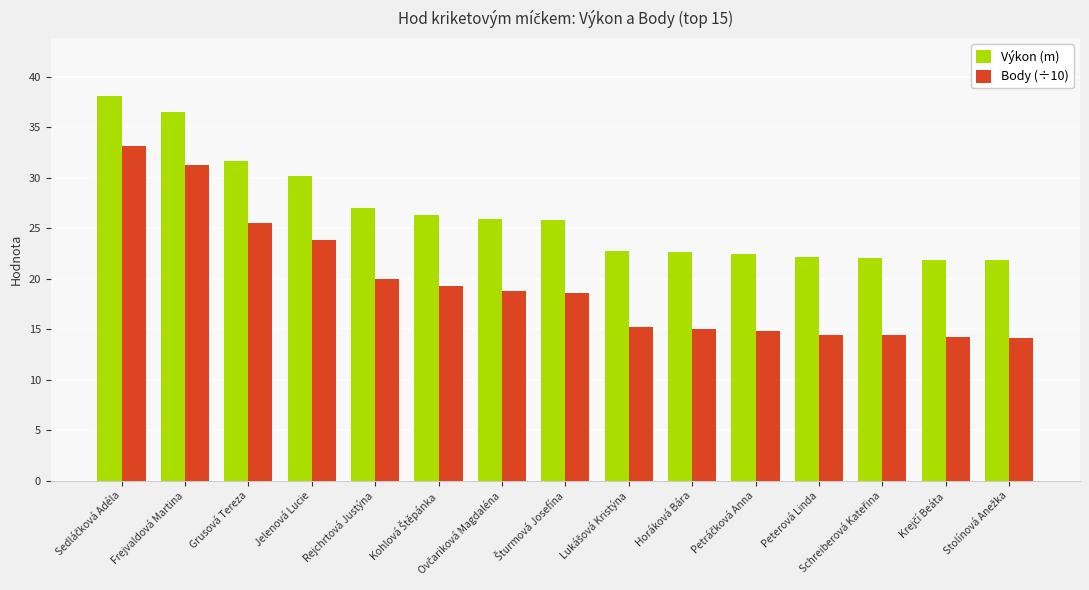

Which series has the largest total across all categories?

Výkon (m)